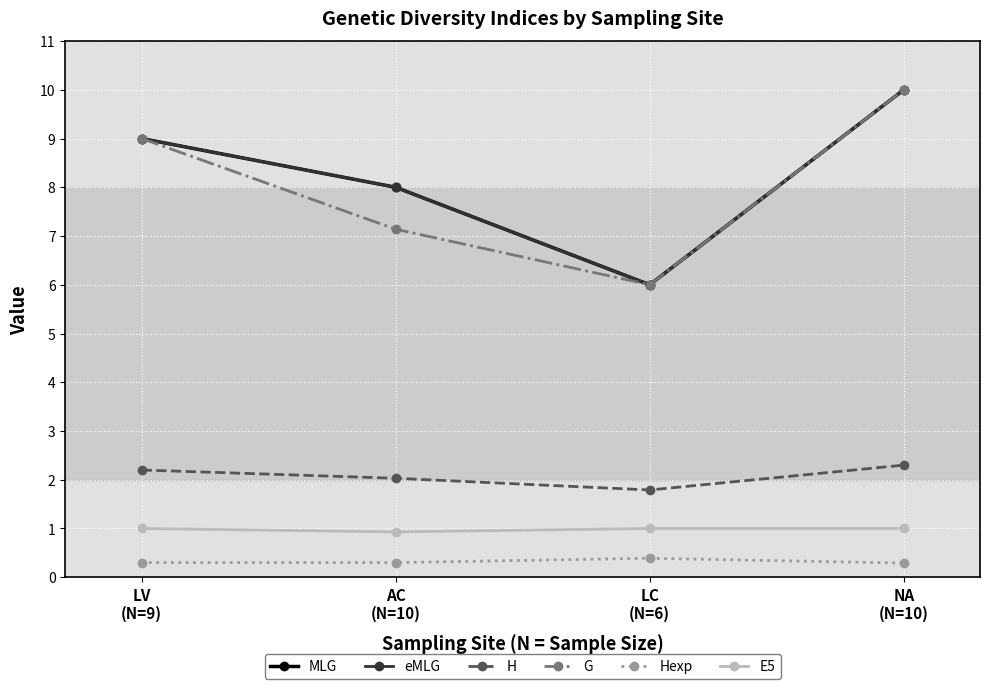

Does the chart have visible grid lines?

Yes